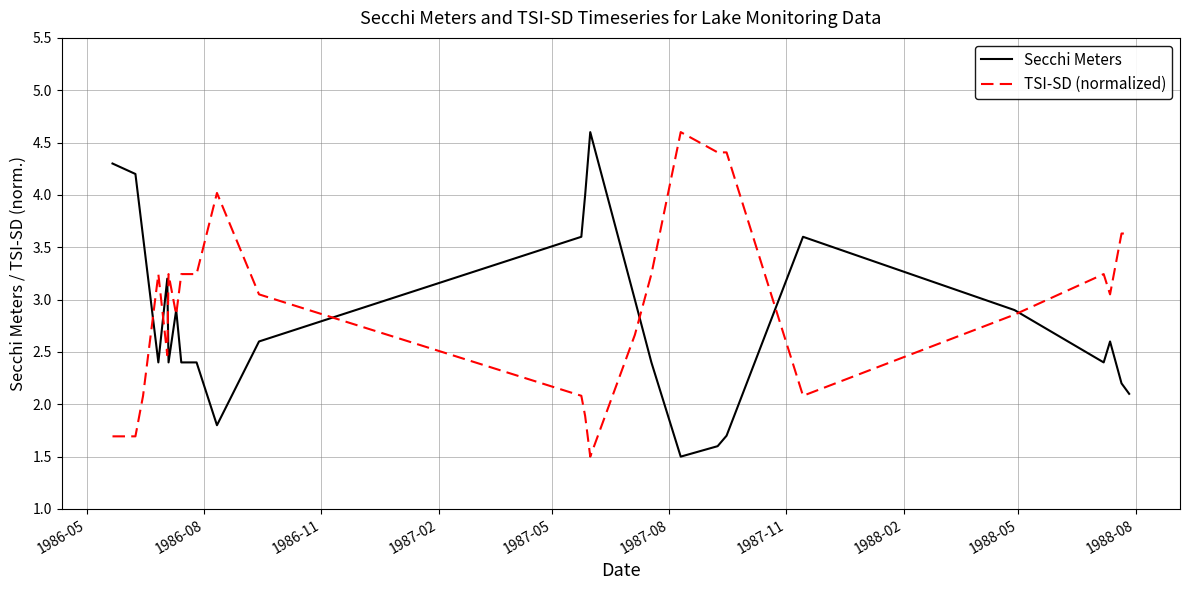

What is the sum of all TSI-SD (normalized) values?

74.1